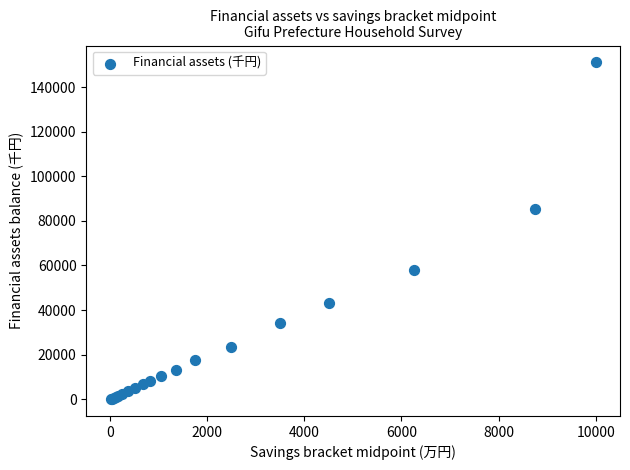

What Y value in the scatter plot is closest to 75553?

85306